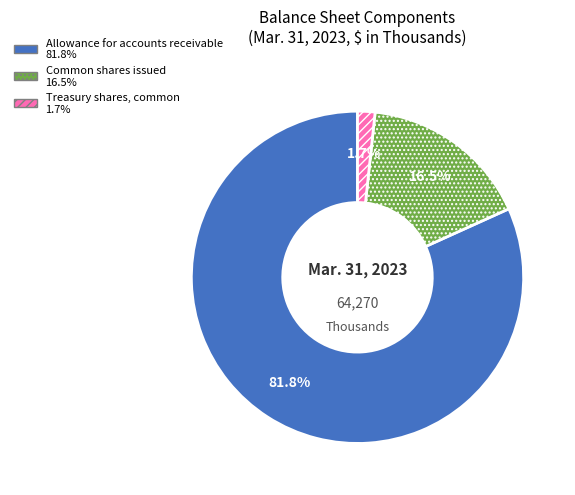

Combined, do Common shares issued and Treasury shares, common account for over 50%?

No